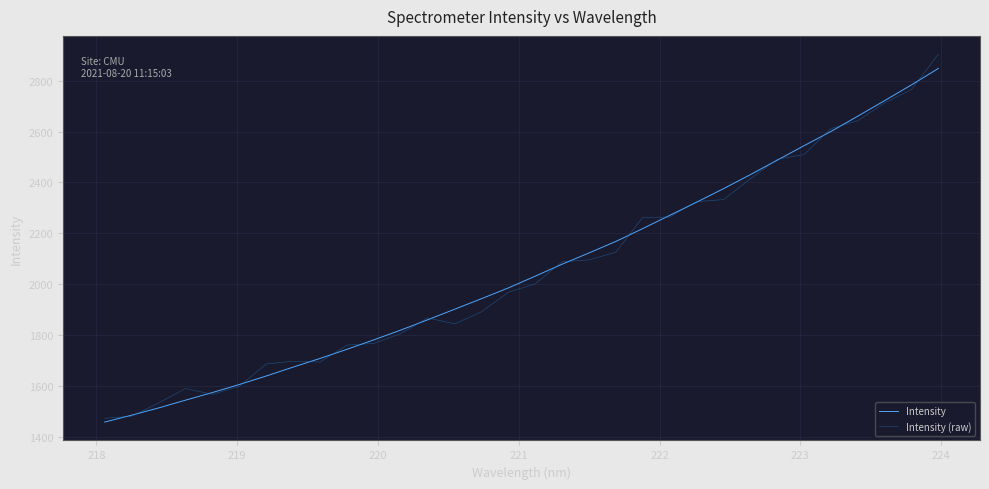

Which series has the widest spread of values?

Intensity (raw)